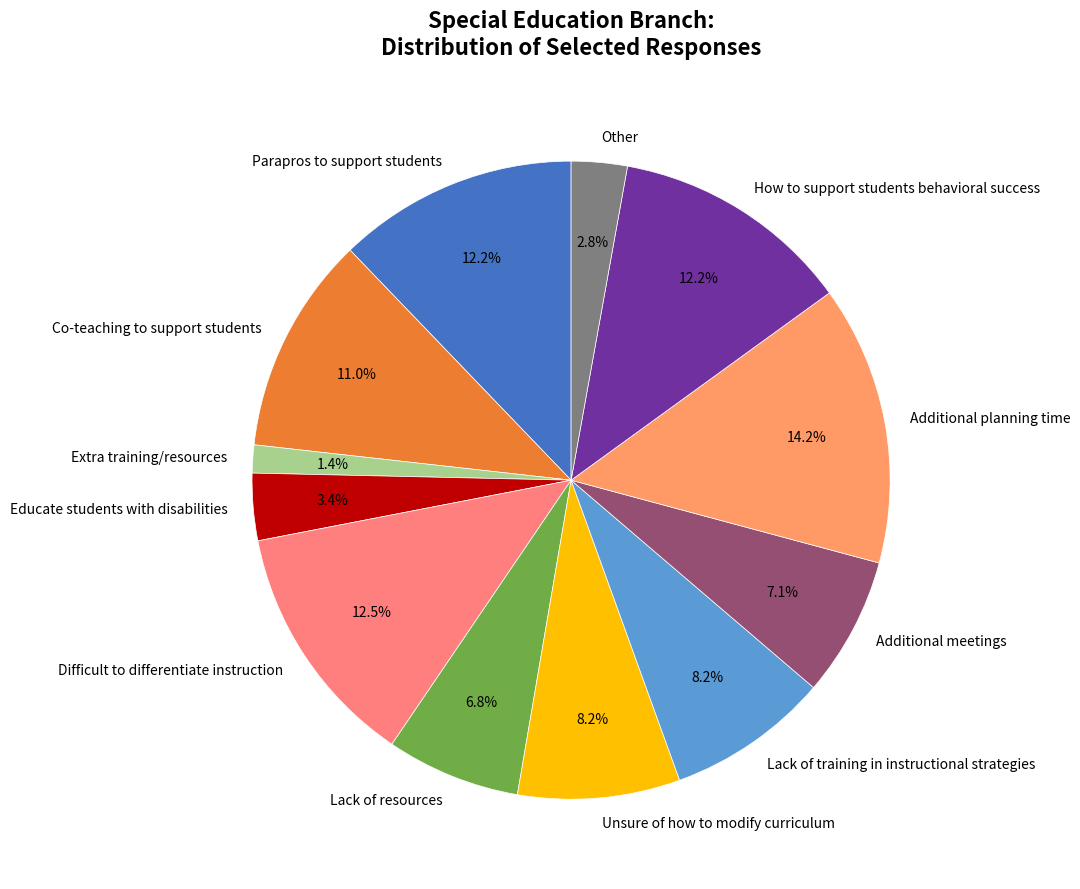

Does Parapros to support students account for over 50% of the chart?

No